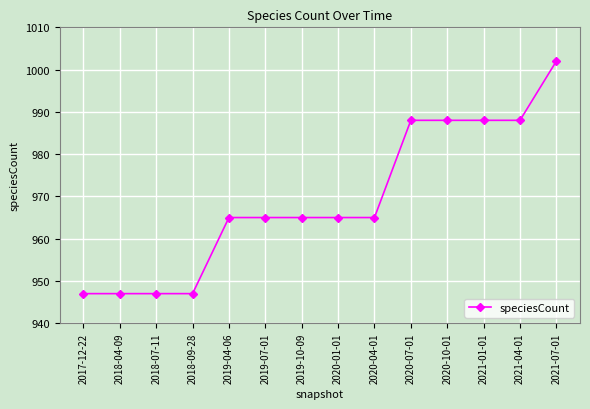

Between 2018-09-28 and 2020-07-01, which is larger?

2020-07-01